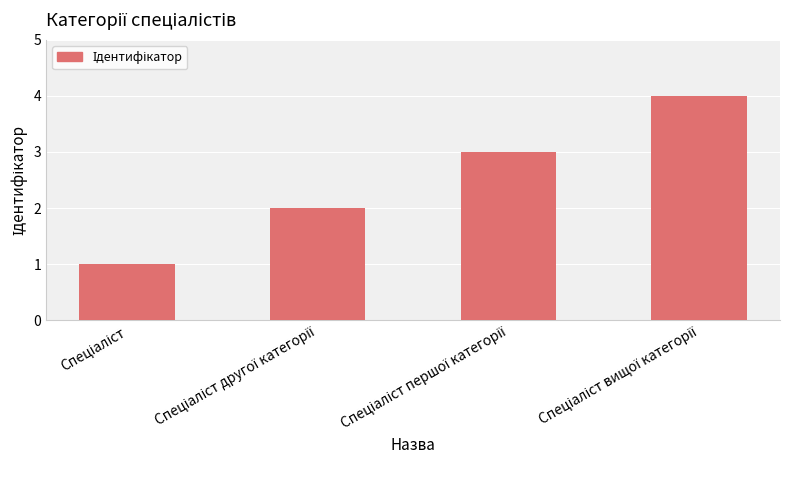

What is the sum of all values?

10